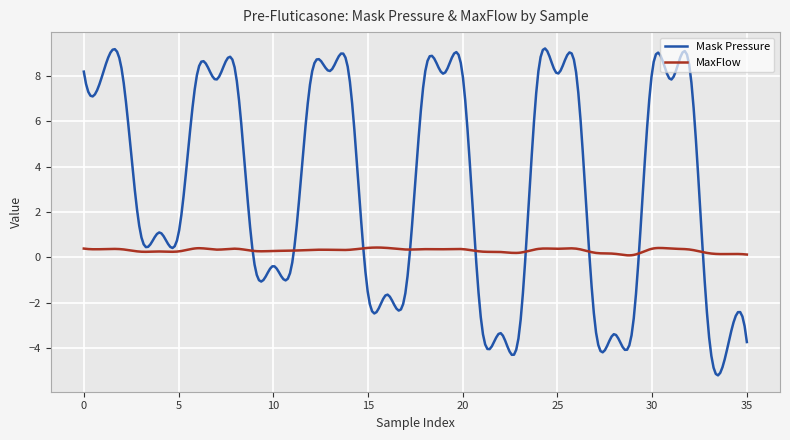

What is the maximum value shown in the chart?

9.2